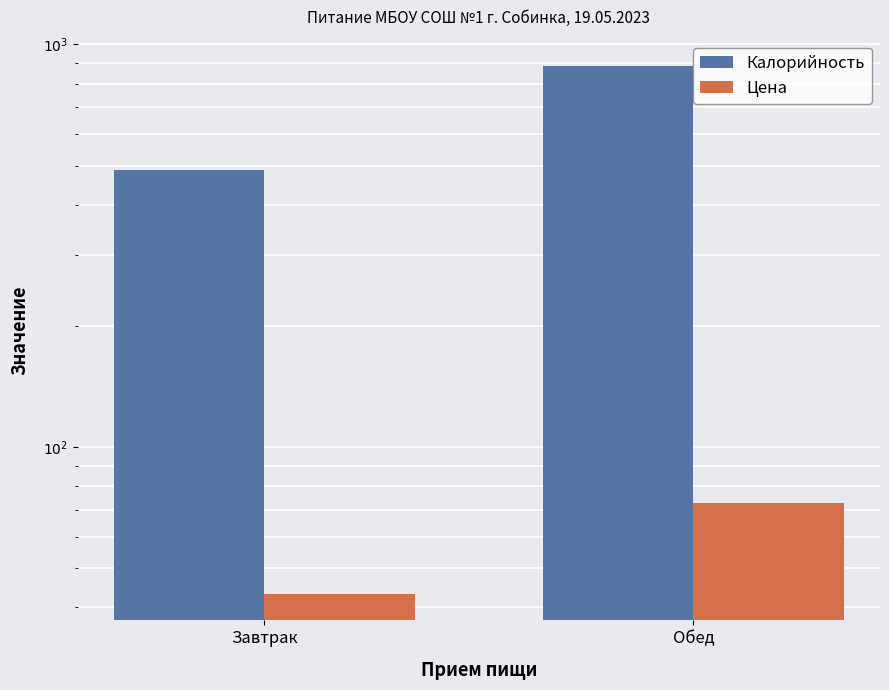

Reading left to right, extract all data points from this chart.

Калорийность: Завтрак=489.0	Обед=884.0
Цена: Завтрак=43.2	Обед=72.8